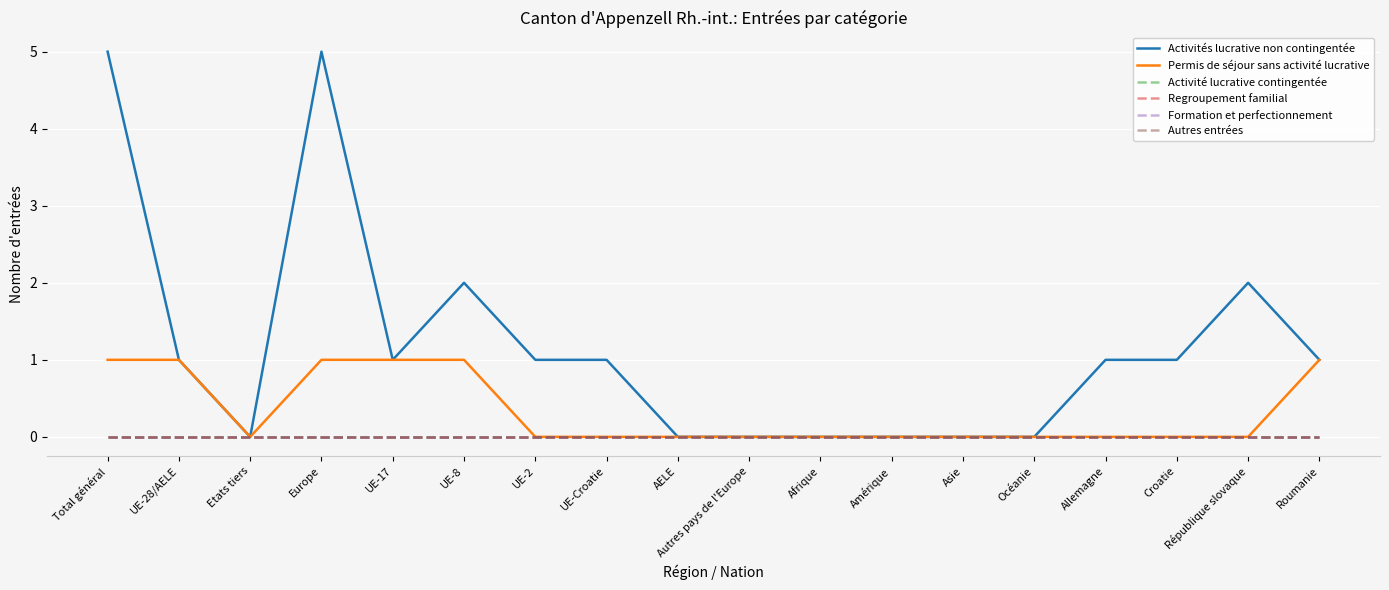

Reading left to right, list all the values displayed in this chart.

Activités lucrative non contingentée: Total général=5	UE-28/AELE=1	Etats tiers=0	Europe=5	UE-17=1	UE-8=2	UE-2=1	UE-Croatie=1	AELE=0	Autres pays de l'Europe=0	Afrique=0	Amérique=0	Asie=0	Océanie=0	Allemagne=1	Croatie=1	République slovaque=2	Roumanie=1
Permis de séjour sans activité lucrative: Total général=1	UE-28/AELE=1	Etats tiers=0	Europe=1	UE-17=1	UE-8=1	UE-2=0	UE-Croatie=0	AELE=0	Autres pays de l'Europe=0	Afrique=0	Amérique=0	Asie=0	Océanie=0	Allemagne=0	Croatie=0	République slovaque=0	Roumanie=1
Activité lucrative contingentée: Total général=0	UE-28/AELE=0	Etats tiers=0	Europe=0	UE-17=0	UE-8=0	UE-2=0	UE-Croatie=0	AELE=0	Autres pays de l'Europe=0	Afrique=0	Amérique=0	Asie=0	Océanie=0	Allemagne=0	Croatie=0	République slovaque=0	Roumanie=0
Regroupement familial: Total général=0	UE-28/AELE=0	Etats tiers=0	Europe=0	UE-17=0	UE-8=0	UE-2=0	UE-Croatie=0	AELE=0	Autres pays de l'Europe=0	Afrique=0	Amérique=0	Asie=0	Océanie=0	Allemagne=0	Croatie=0	République slovaque=0	Roumanie=0
Formation et perfectionnement: Total général=0	UE-28/AELE=0	Etats tiers=0	Europe=0	UE-17=0	UE-8=0	UE-2=0	UE-Croatie=0	AELE=0	Autres pays de l'Europe=0	Afrique=0	Amérique=0	Asie=0	Océanie=0	Allemagne=0	Croatie=0	République slovaque=0	Roumanie=0
Autres entrées: Total général=0	UE-28/AELE=0	Etats tiers=0	Europe=0	UE-17=0	UE-8=0	UE-2=0	UE-Croatie=0	AELE=0	Autres pays de l'Europe=0	Afrique=0	Amérique=0	Asie=0	Océanie=0	Allemagne=0	Croatie=0	République slovaque=0	Roumanie=0